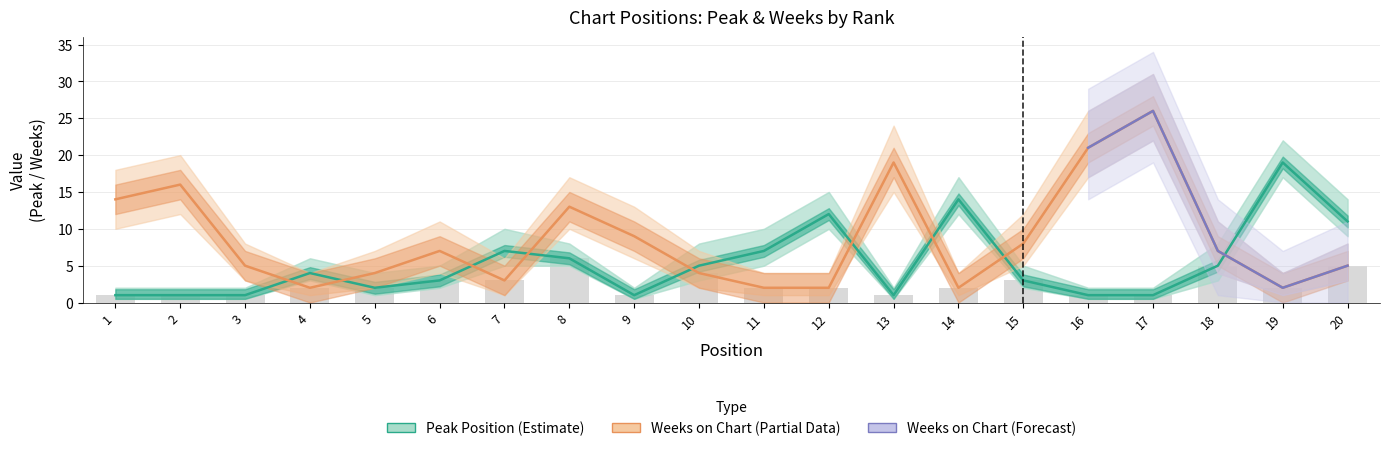

What is the difference between the maximum and minimum values in the Peak Position series?

18